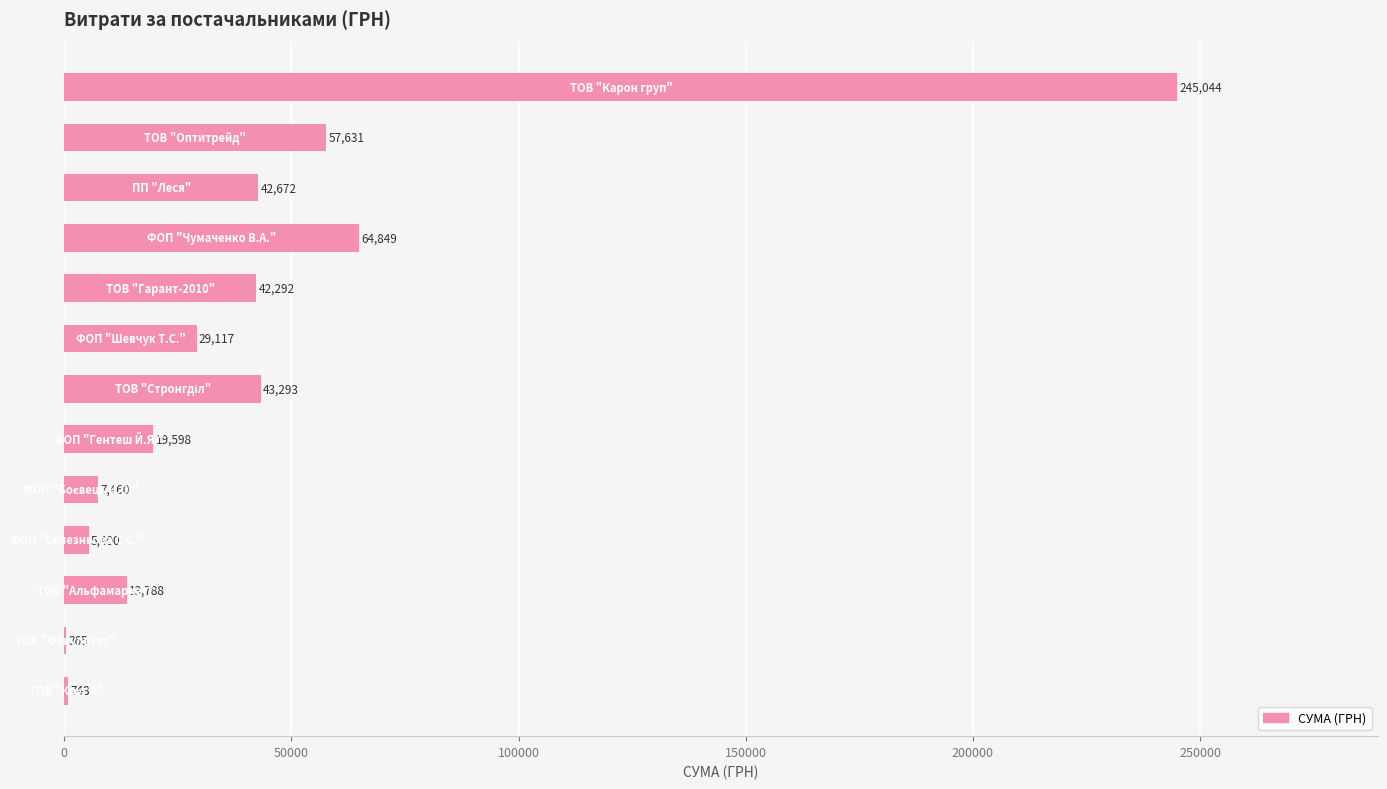

What is the greatest value displayed?

245044.2